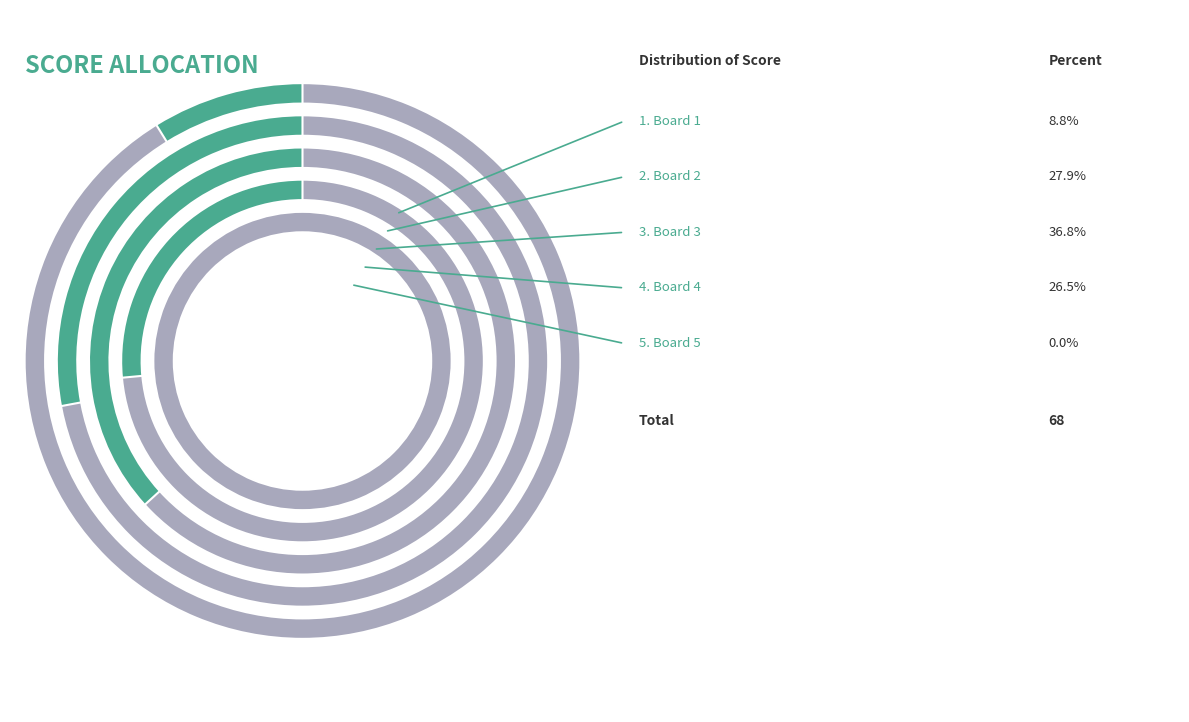

Rank the categories by value from highest to lowest.

Board 3, Board 2, Board 4, Board 1, Board 5